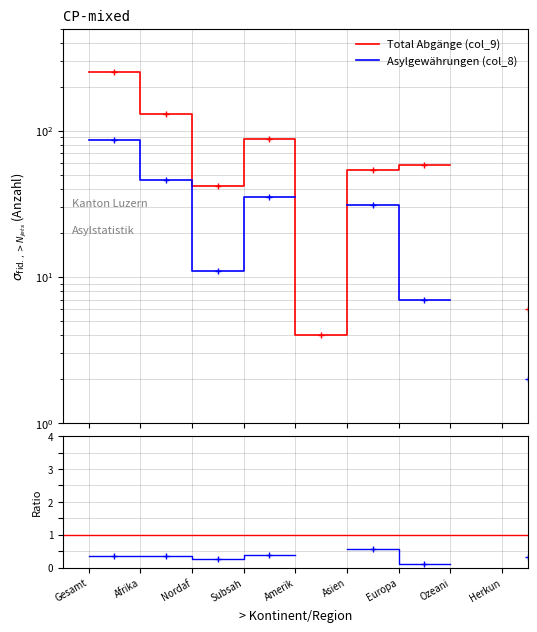

Which category has the highest value across all series?

Gesamt